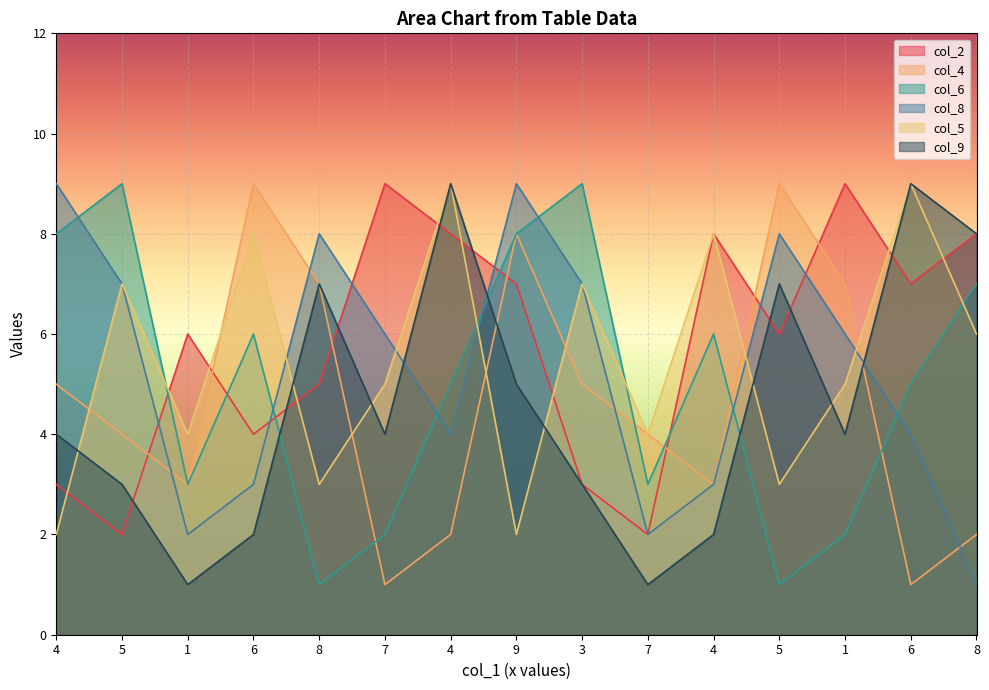

Which series has the widest spread of values?

col_4